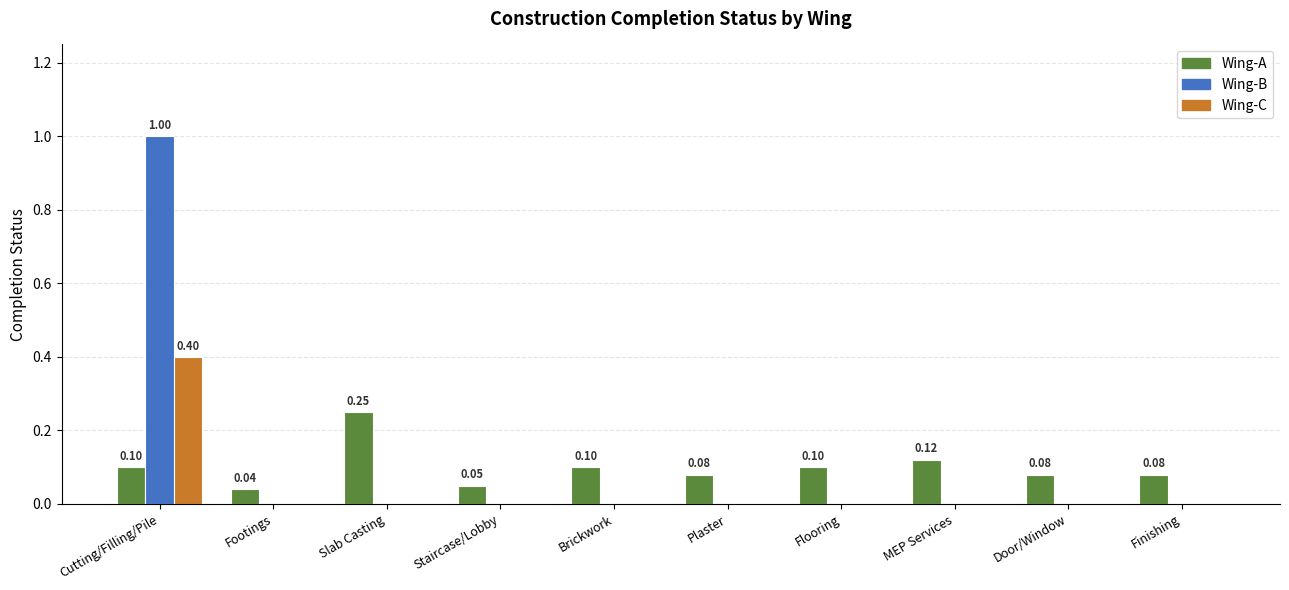

Between Footings and Slab Casting, which series saw the biggest shift?

Wing-A